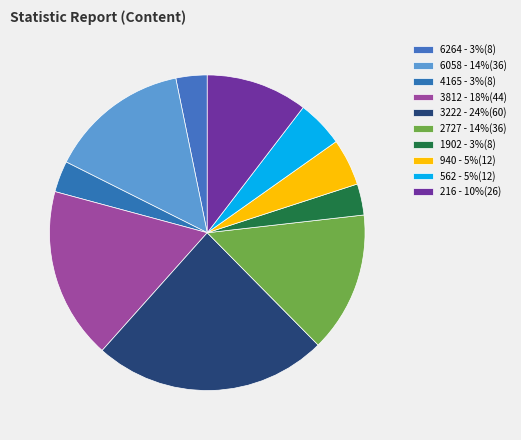

To the nearest percent, what is the difference between the largest and smallest slice percentages?

21%